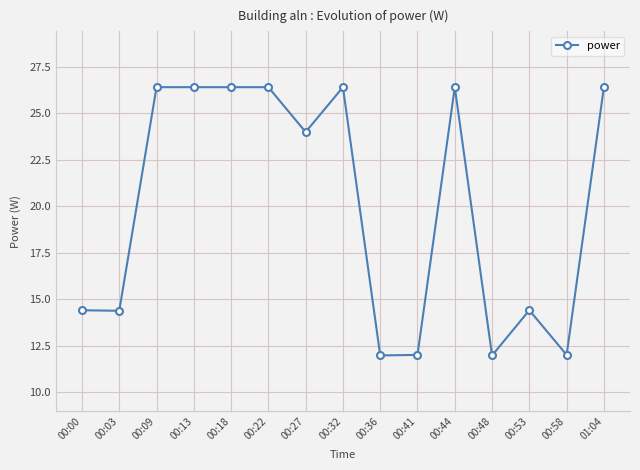

Approximately how many times larger is the value at 00:18 compared to 00:22?

1.0